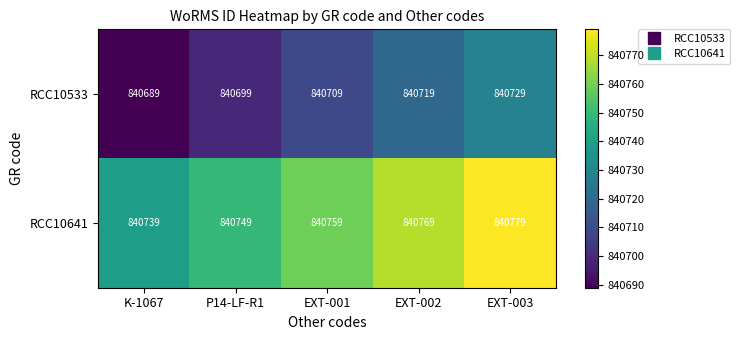

Where is RCC10533 nearest to the value 840709?

EXT-001